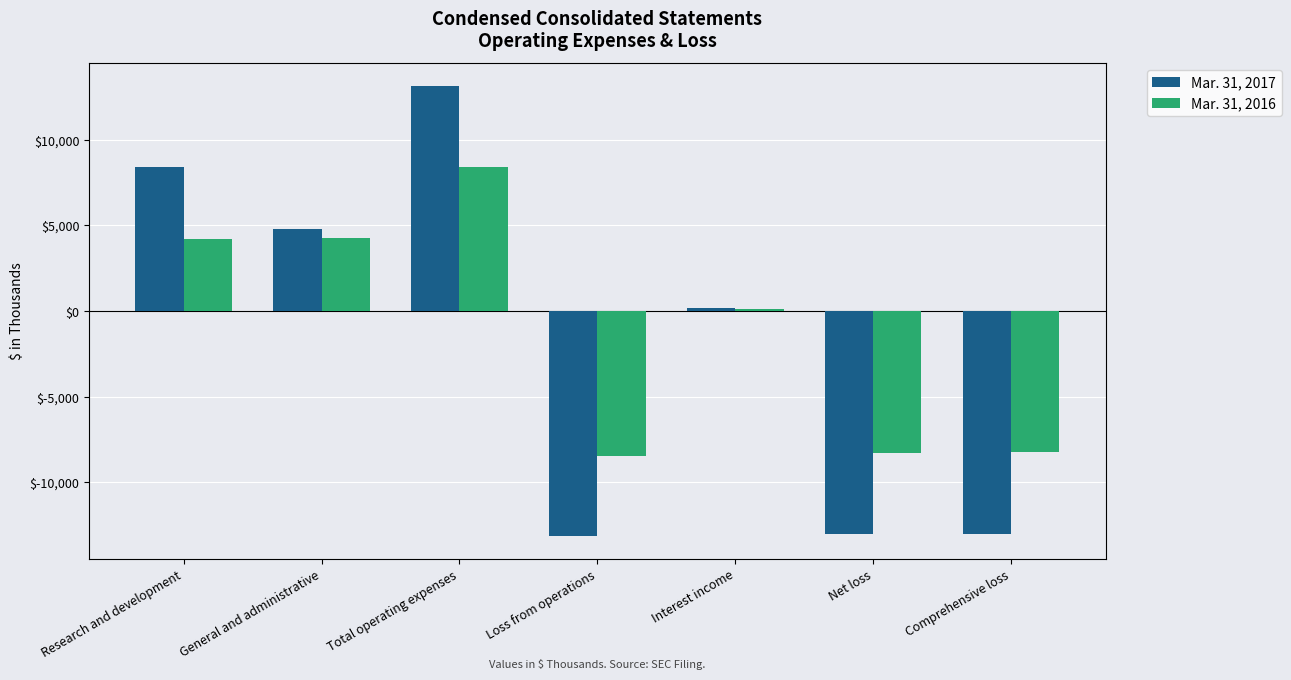

The value of Mar. 31, 2016 at Research and development is 5545. True or false?

False